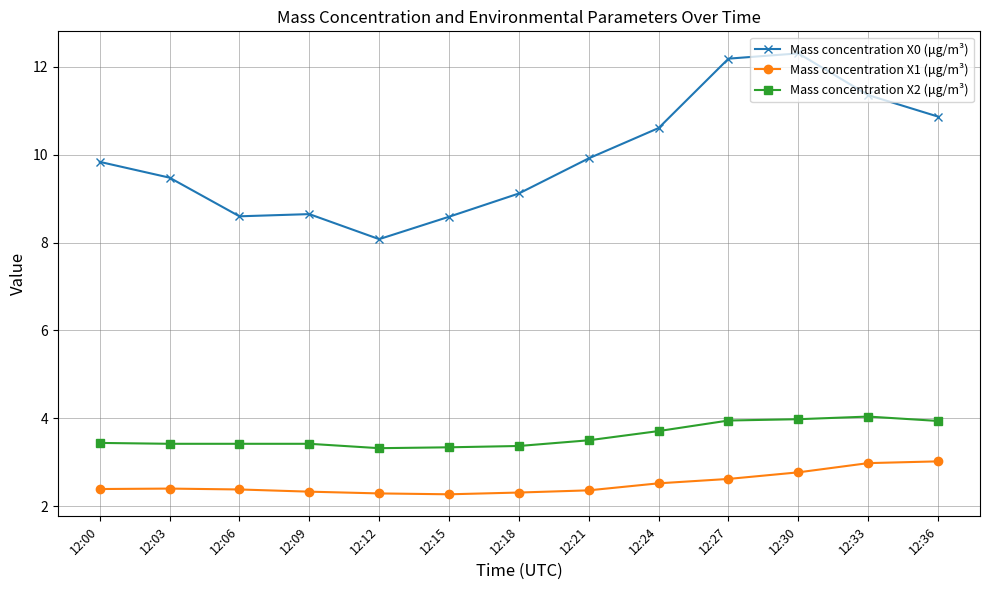

What is the total value across all series at 12:21?

15.8